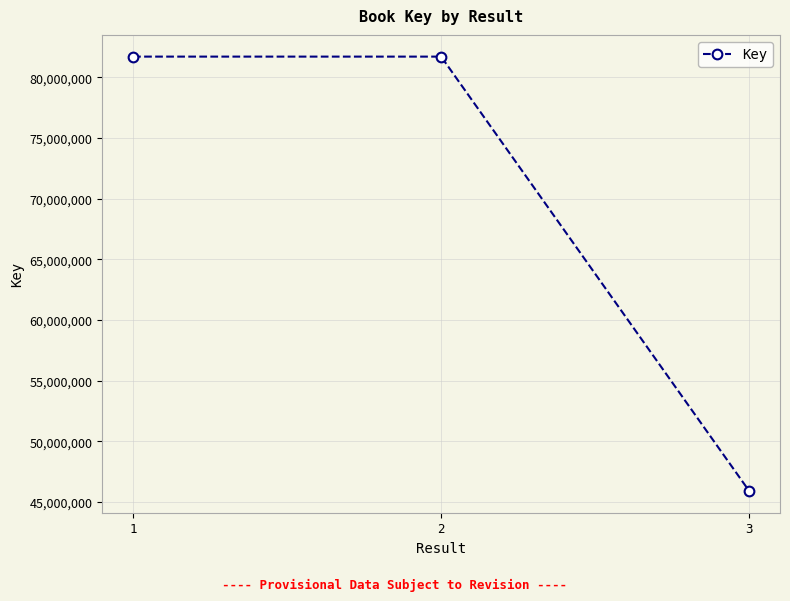

What is the maximum value shown in the chart?

81714171